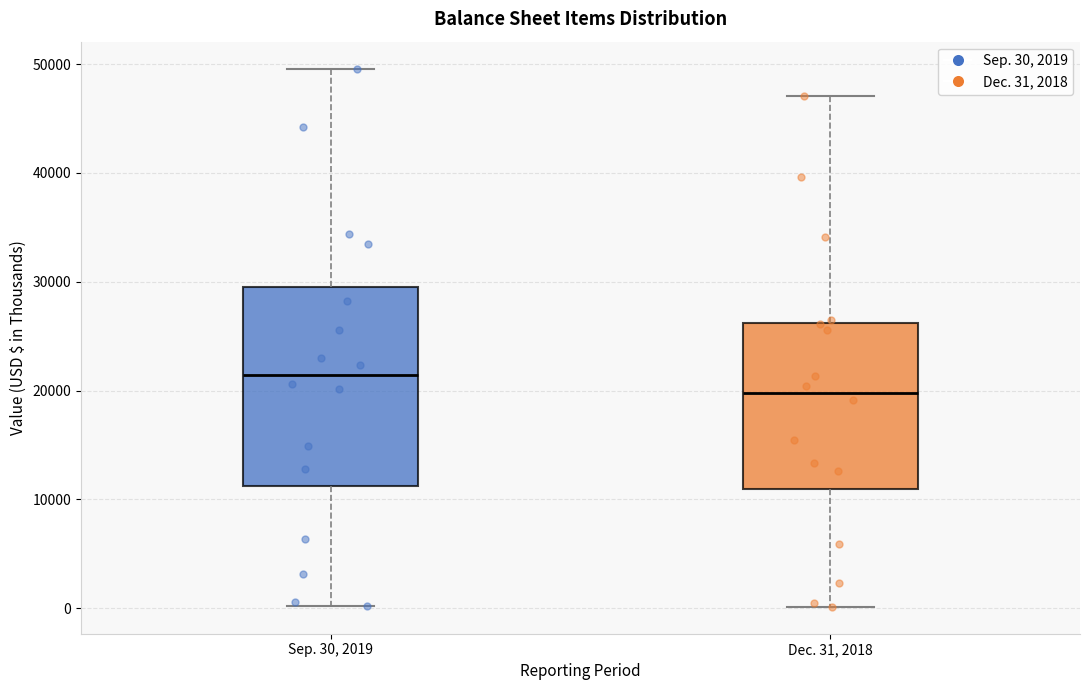

Comparing the boxes themselves (not the whiskers), which one is the tallest?

Sep. 30, 2019